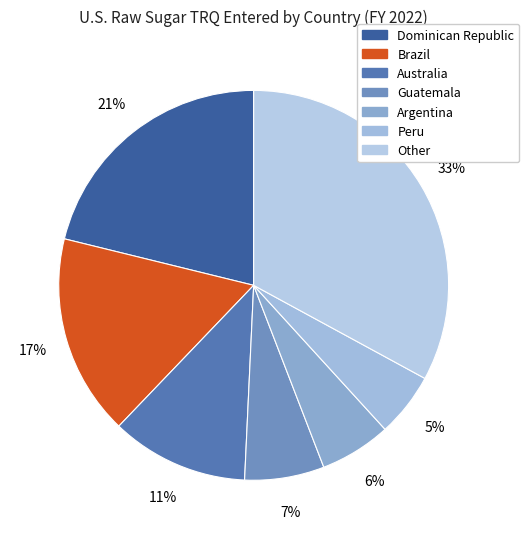

How many slices are in this pie chart?

7